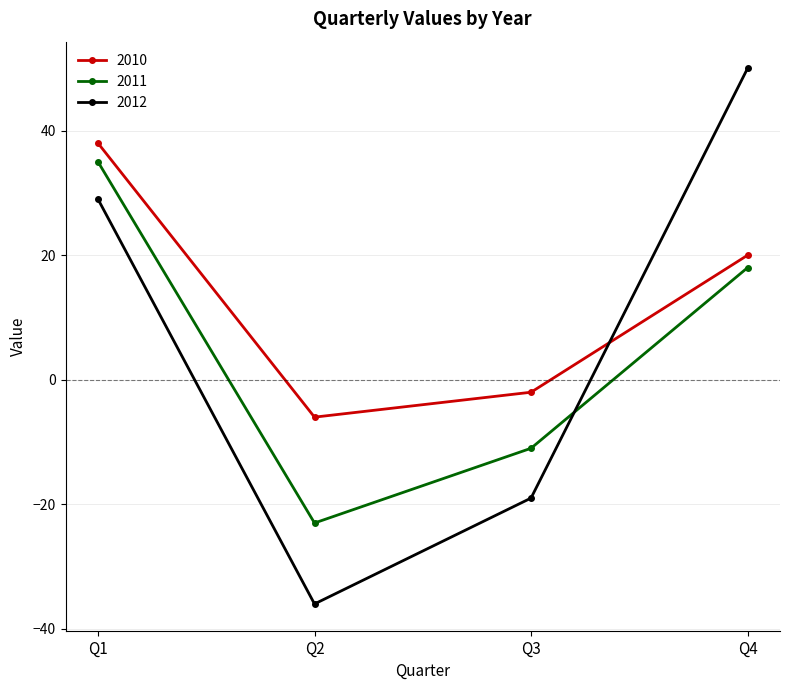

Rank the categories by 2011 value from lowest to highest.

Q2, Q3, Q4, Q1